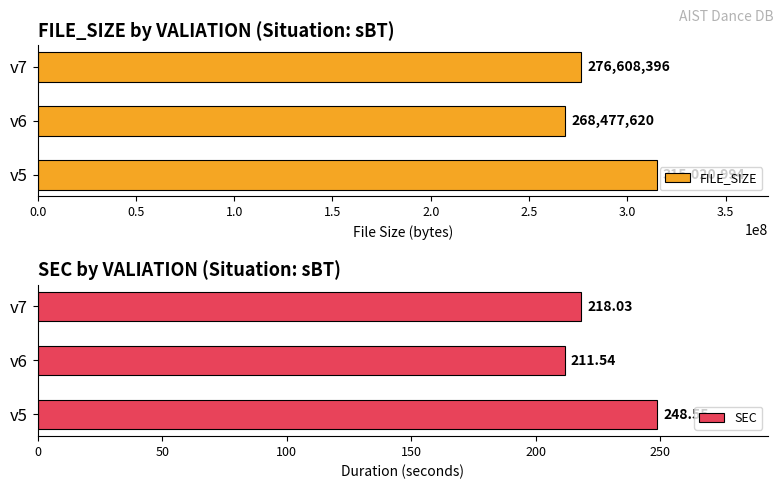

Rank the series by their maximum value, from highest to lowest.

FILE_SIZE, SEC